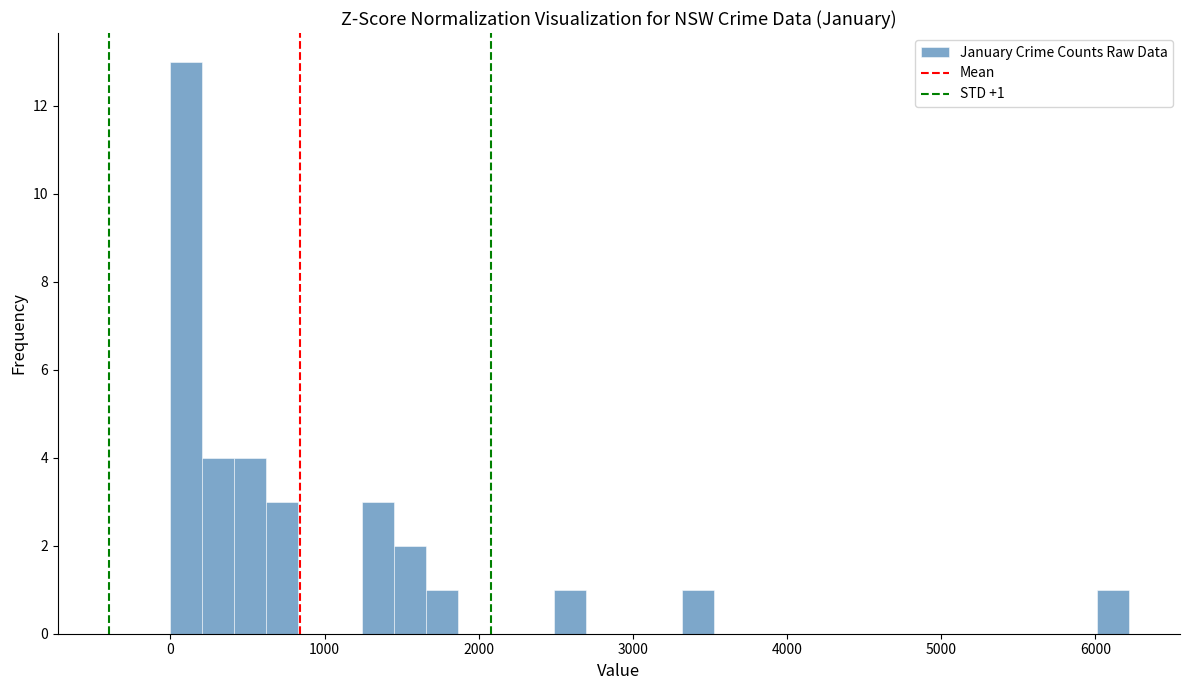

Around what value on the x-axis is the tallest bar? Give the approximate position of its centre, as read against the axis.

100